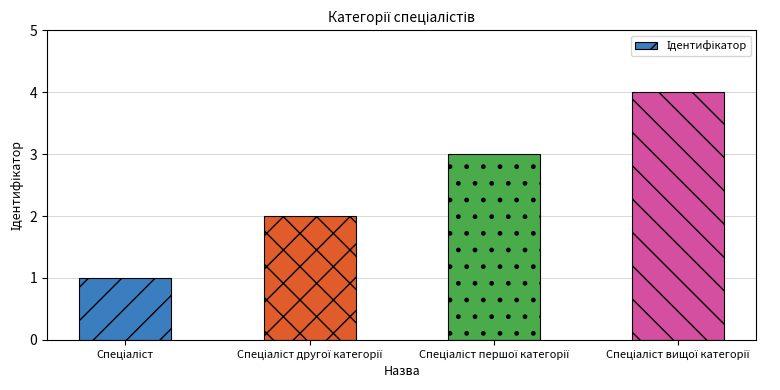

What is the sum of all values?

10